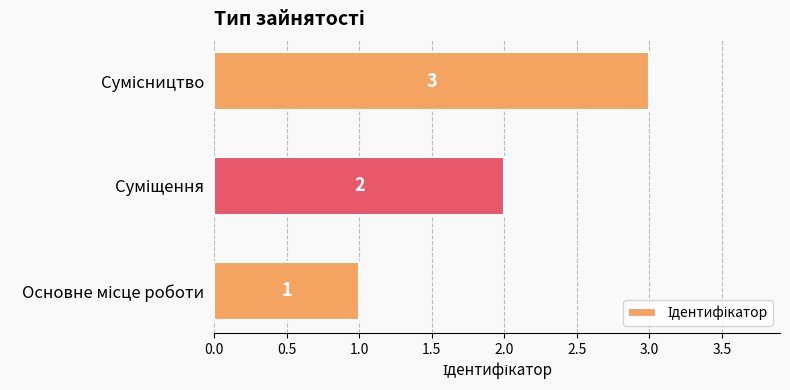

What is the maximum value shown in the chart?

3